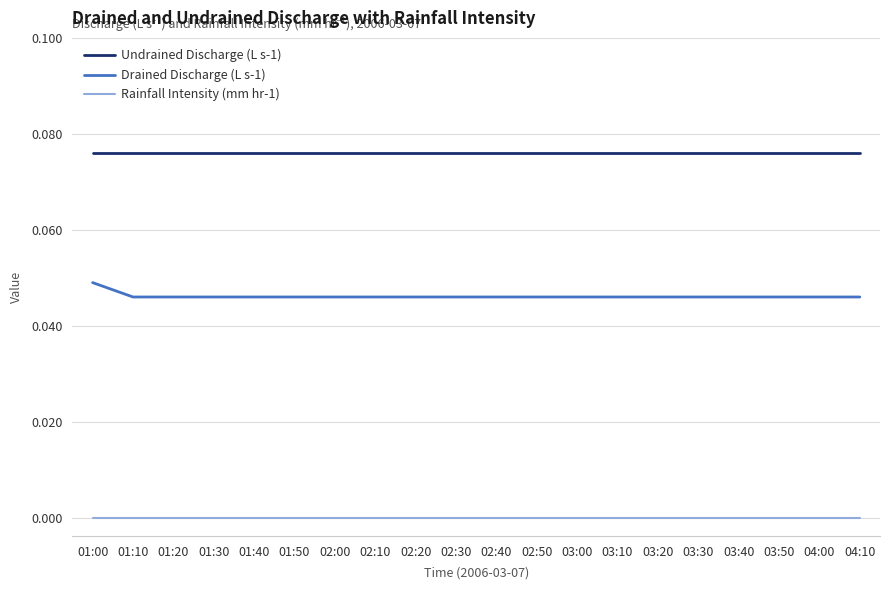

Which series has the largest total across all categories?

Undrained Discharge (L s-1)